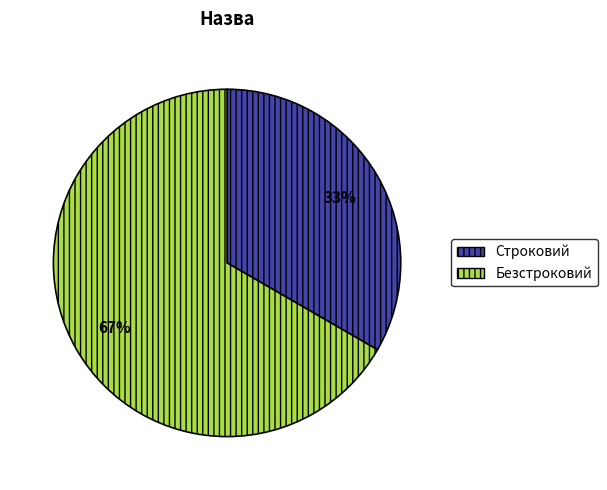

Is it true that Строковий is 33% of the pie?

True